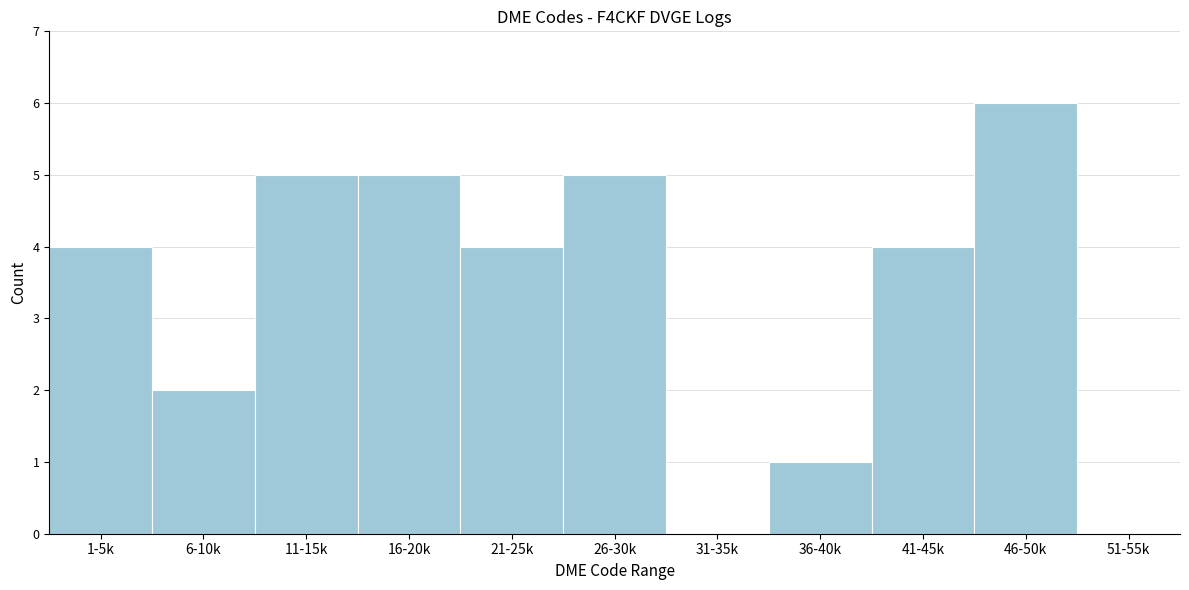

Reading left to right, list all the values displayed in this chart.

1-5k=4	6-10k=2	11-15k=5	16-20k=5	21-25k=4	26-30k=5	31-35k=0	36-40k=1	41-45k=4	46-50k=6	51-55k=0